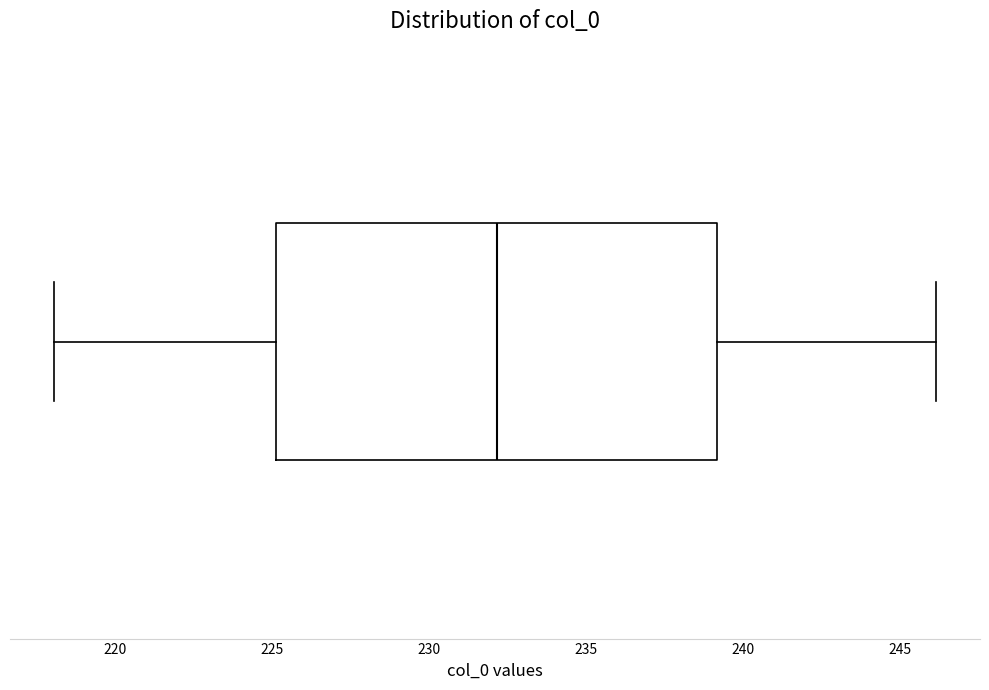

Where is the left edge of the box on the x-axis? The values are not printed on the chart, so give them approximately, as read against the axis.

225